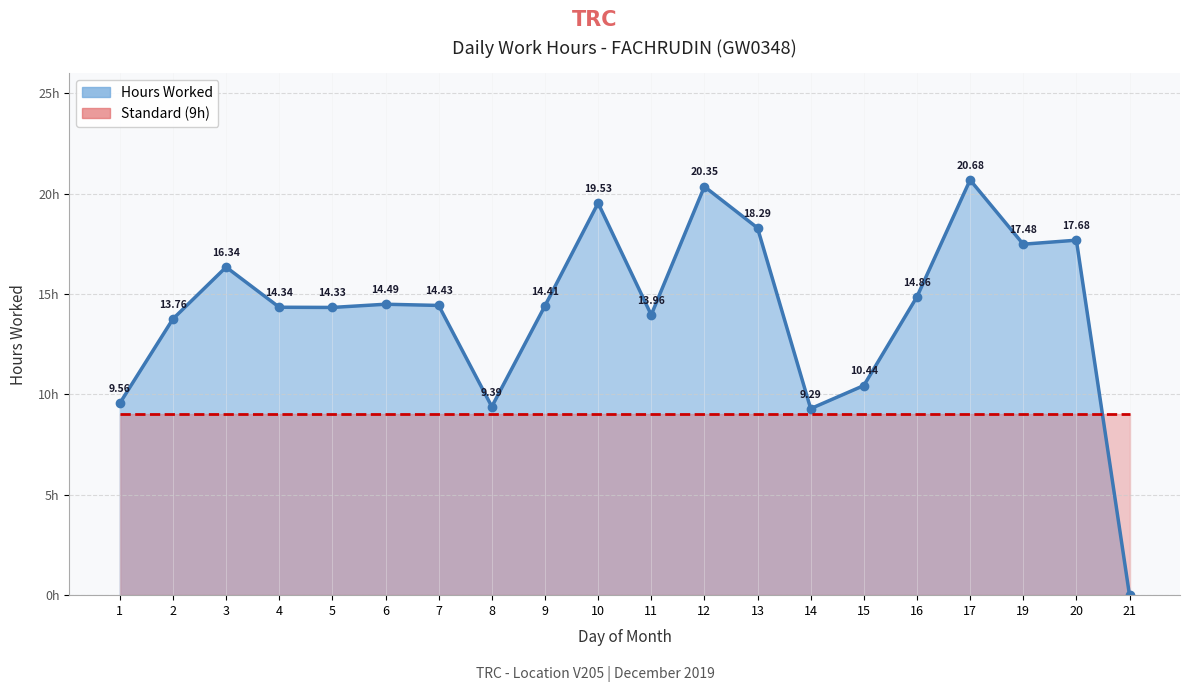

At how many categories does at least one series exceed 15?

7